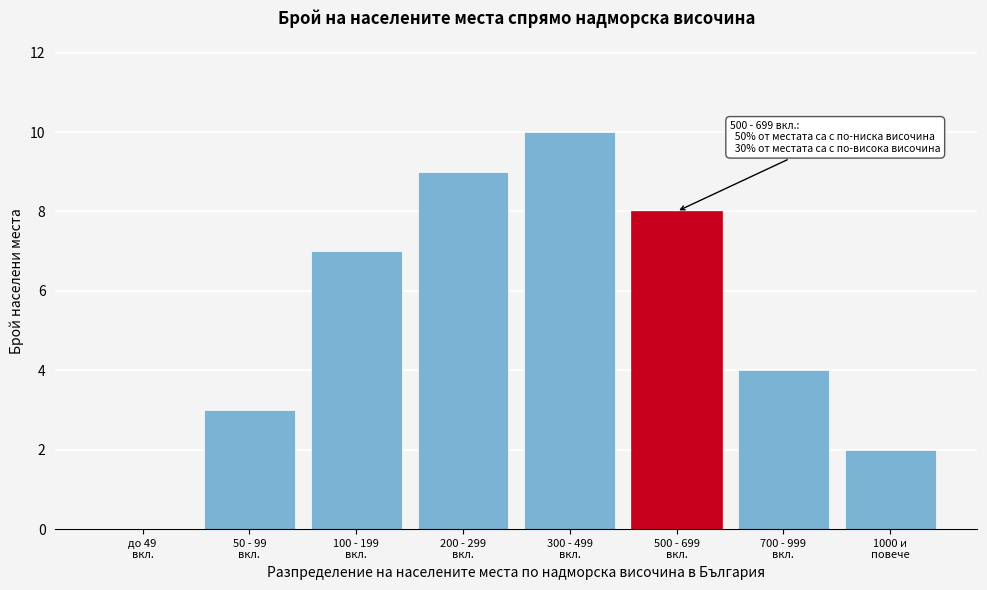

What is the sum of all values?

43